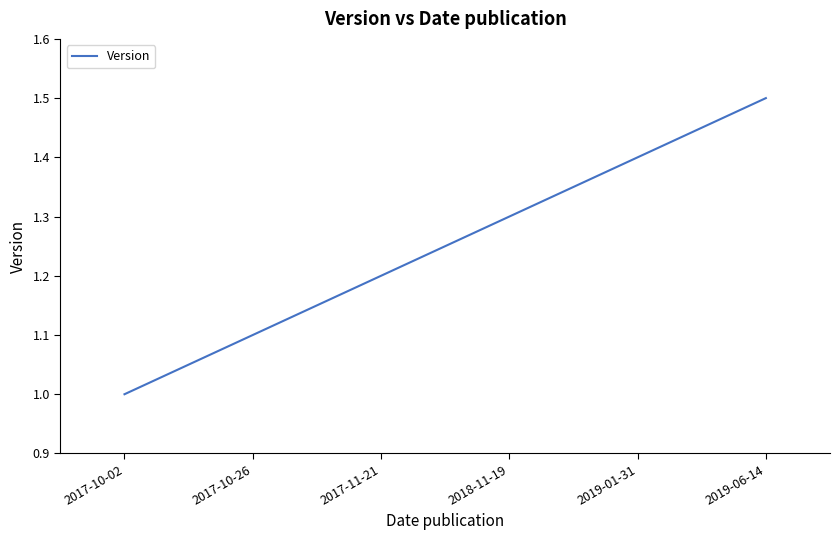

How many lines are shown in the chart?

1